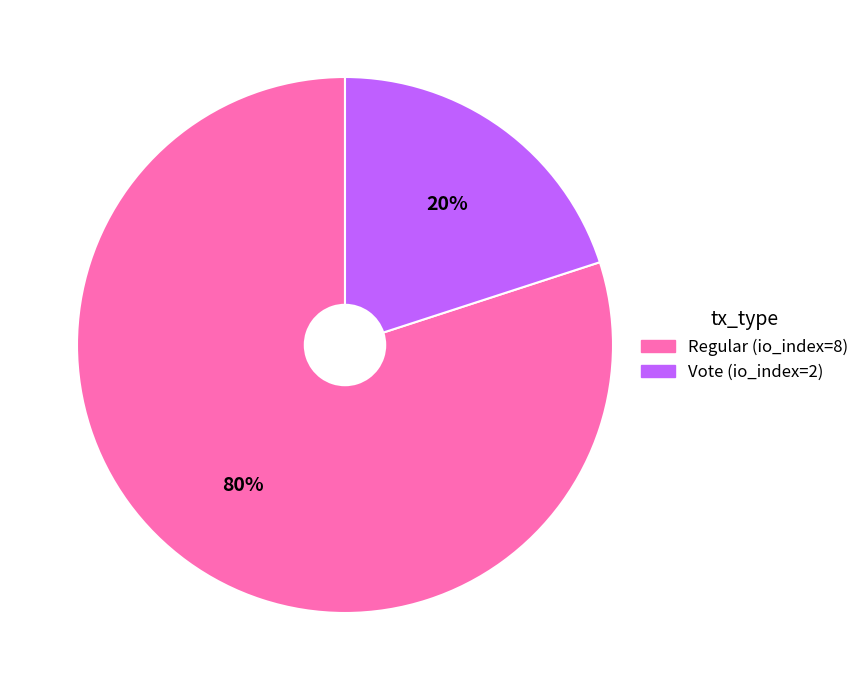

Do Regular (io_index=8) and Vote (io_index=2) together represent more than half of the pie?

Yes